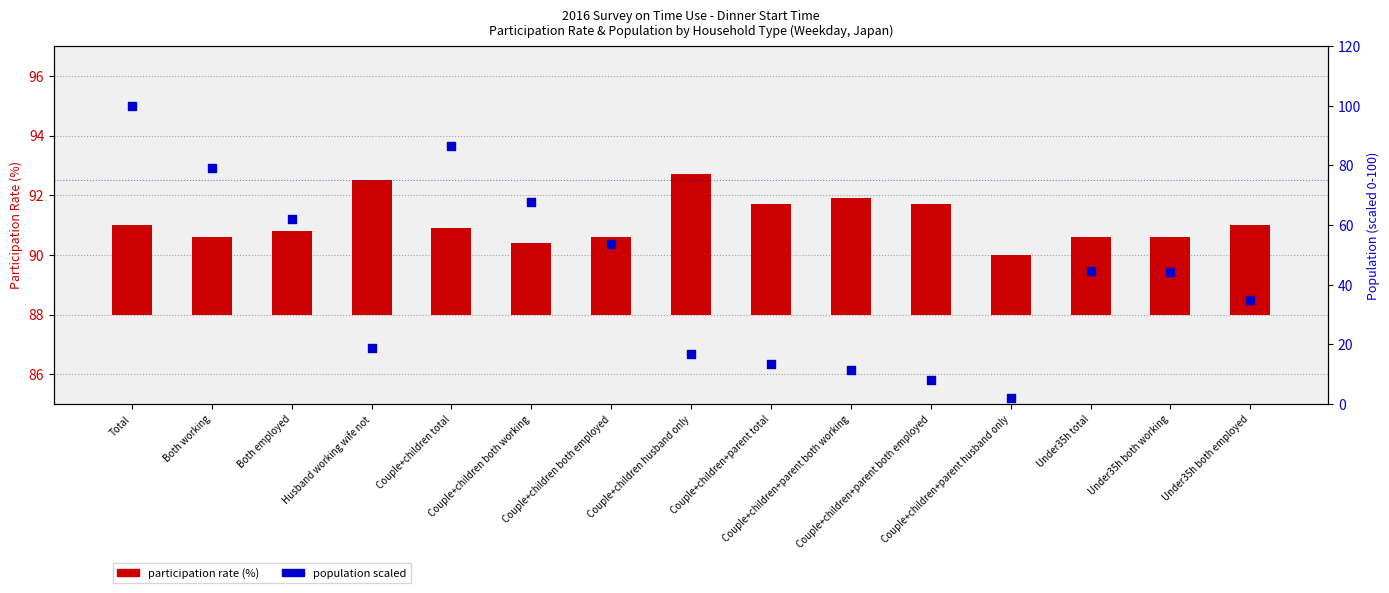

Which series contains the lowest Y value?

population scaled (0-100)